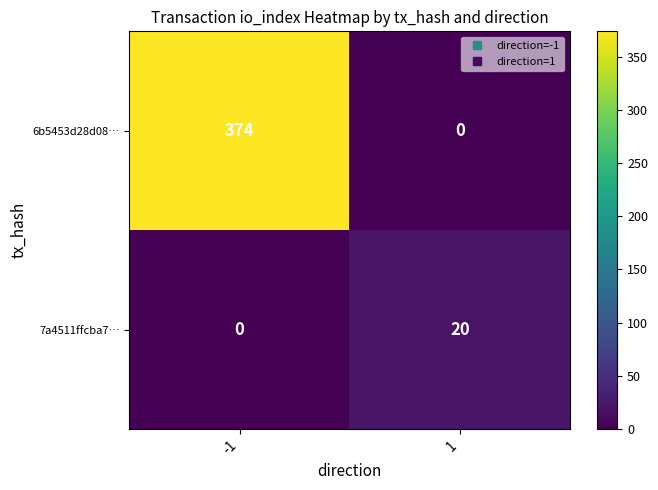

Which category has the highest value across all series?

-1